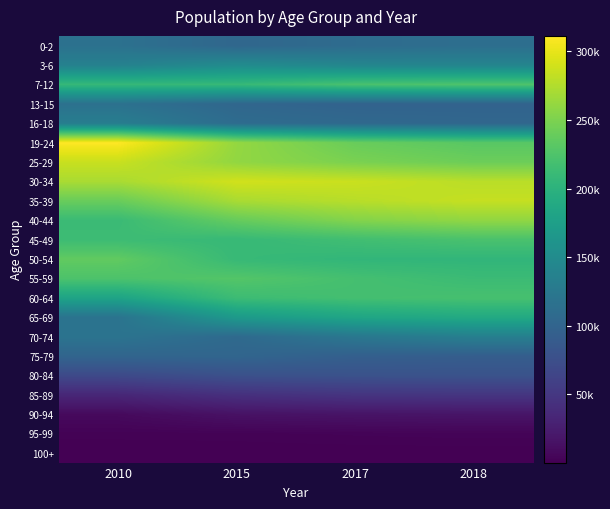

At how many categories does at least one series exceed 127763?

4